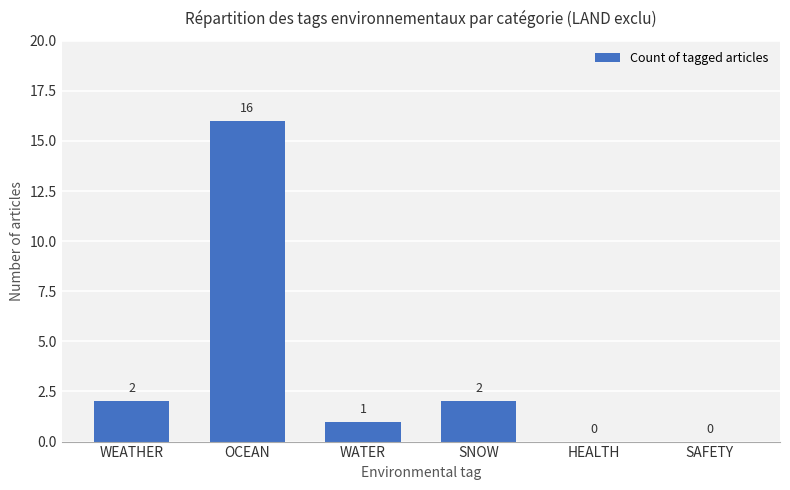

What is the sum of all values?

21